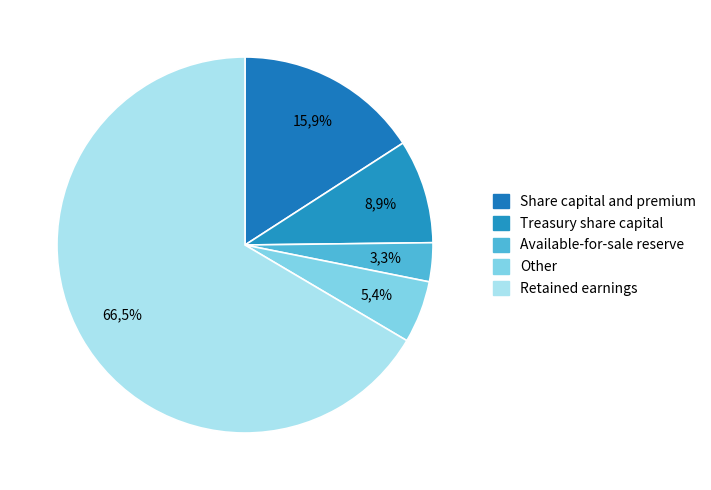

The Other slice represents 16% of the pie. True or false?

False